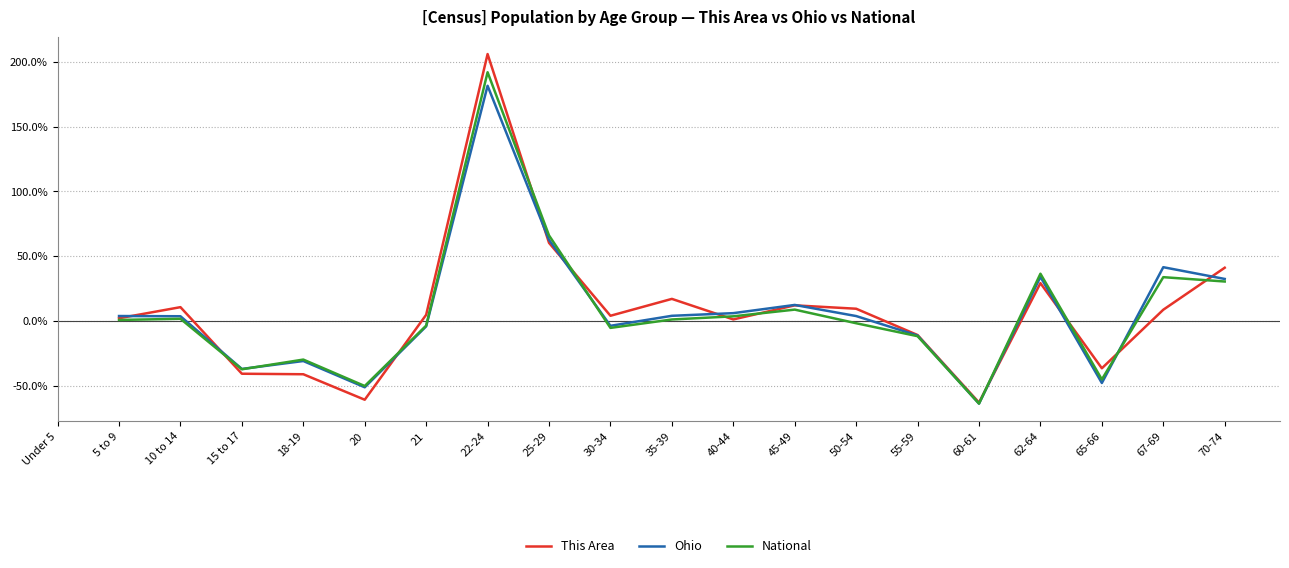

What are all the series names shown in the legend?

This Area, Ohio, National